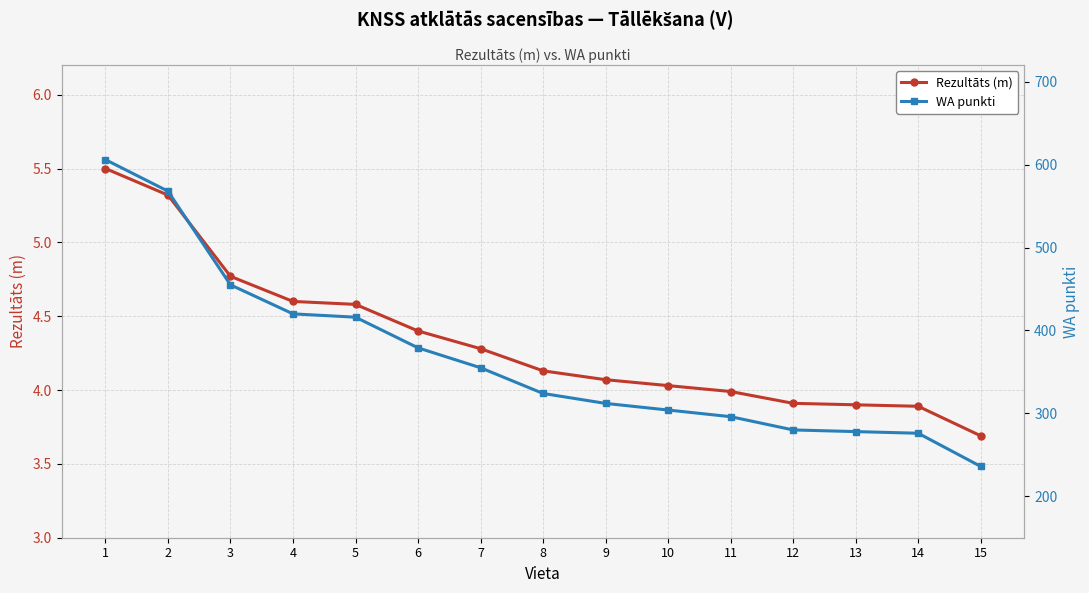

What is the total value across all series at 2?

573.3